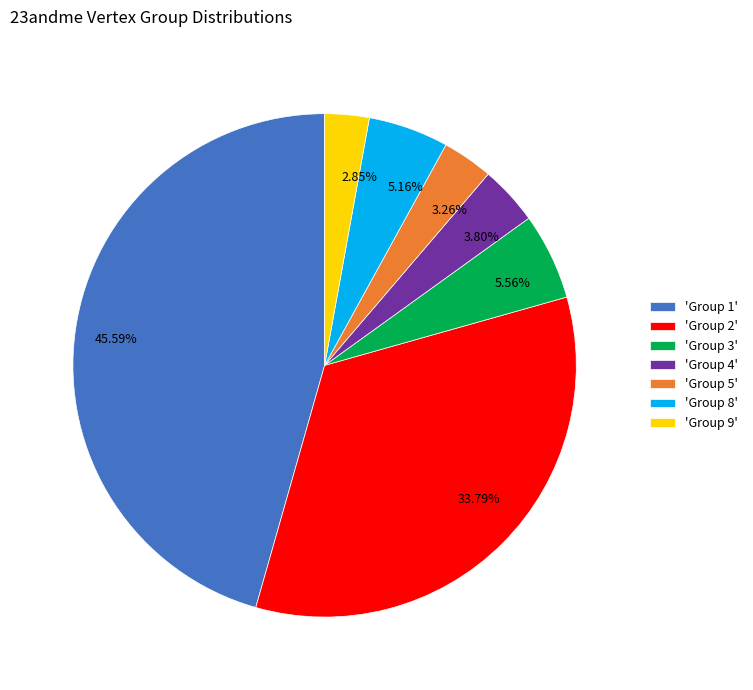

Approximately how many times larger is the value at 'Group 5' compared to 'Group 3'?

0.6